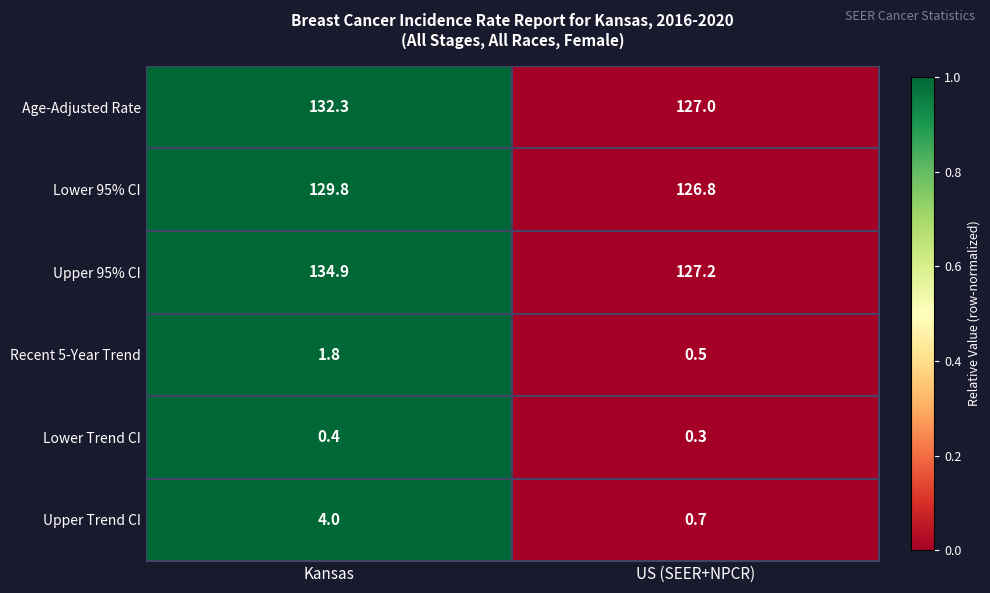

What is the difference between the maximum and minimum values in the Upper 95% CI series?

7.7